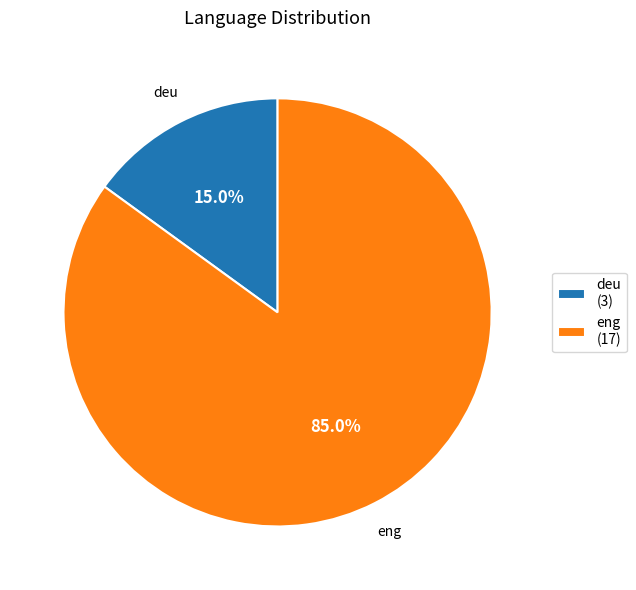

Which slice is the smallest?

deu